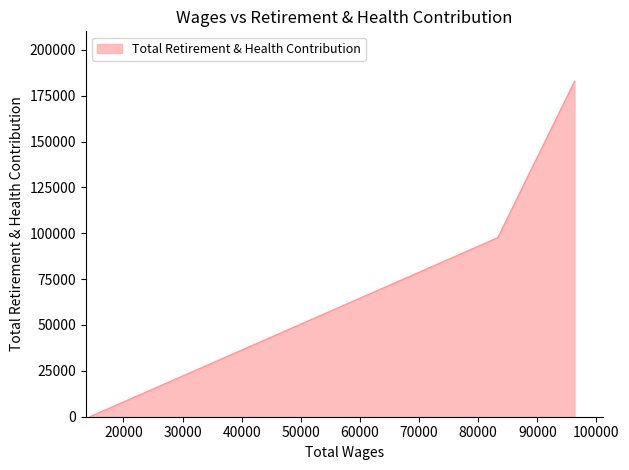

What is the maximum value shown in the chart?

182647